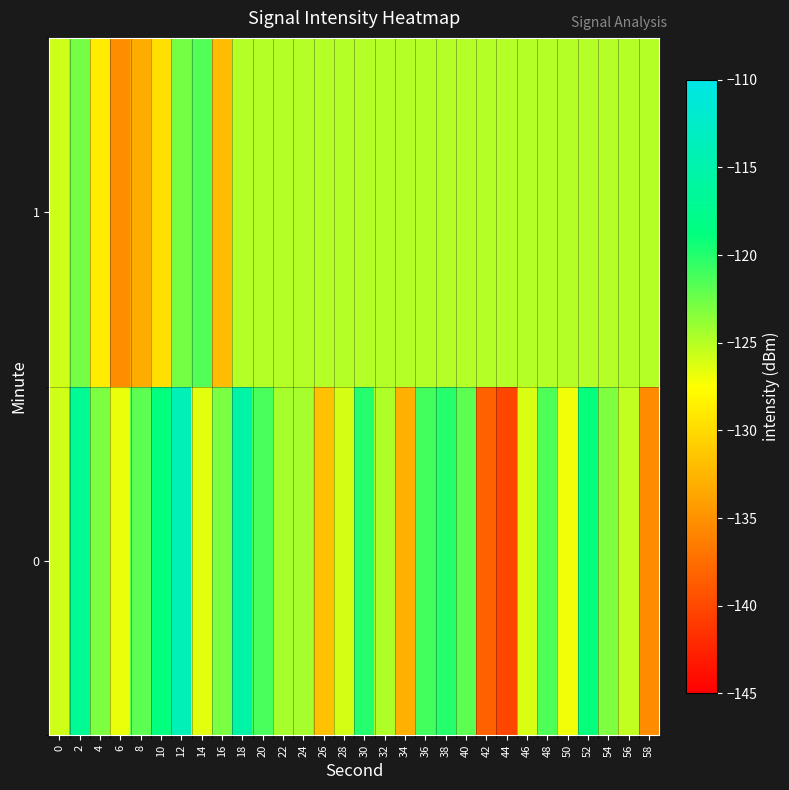

Rank the series by their maximum value, from highest to lowest.

0, 1